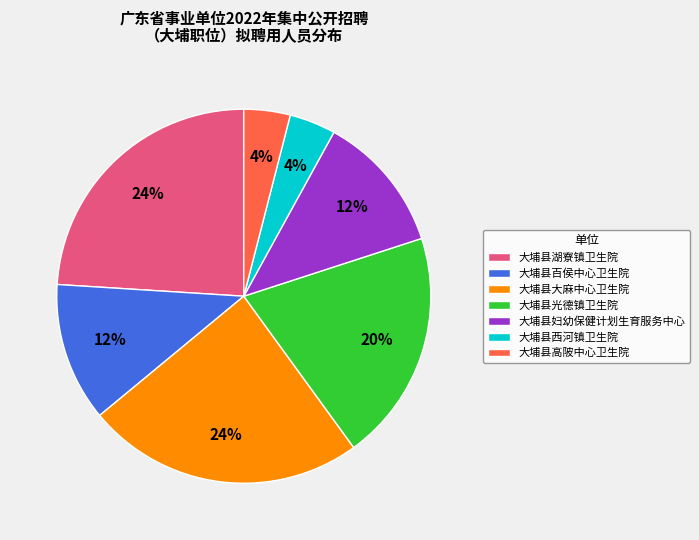

Approximately how many times larger is the value at 大埔县百侯中心卫生院 compared to 大埔县高陂中心卫生院?

3.0